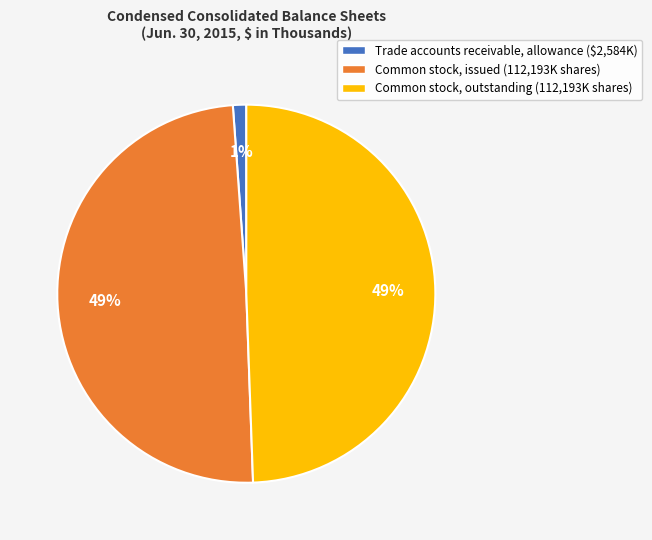

To the nearest percent, what portion does Trade accounts receivable, allowance represent?

1%